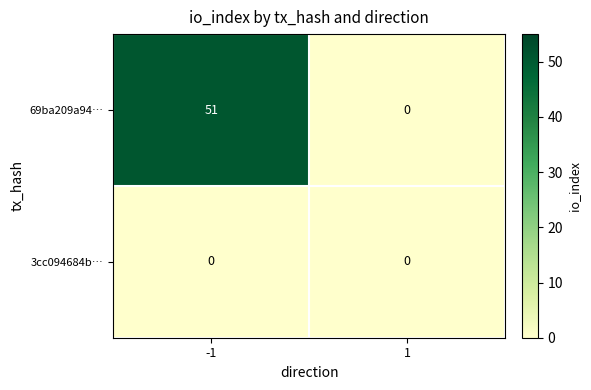

Rank the series by their maximum value, from highest to lowest.

69ba209a94…, 3cc094684b…